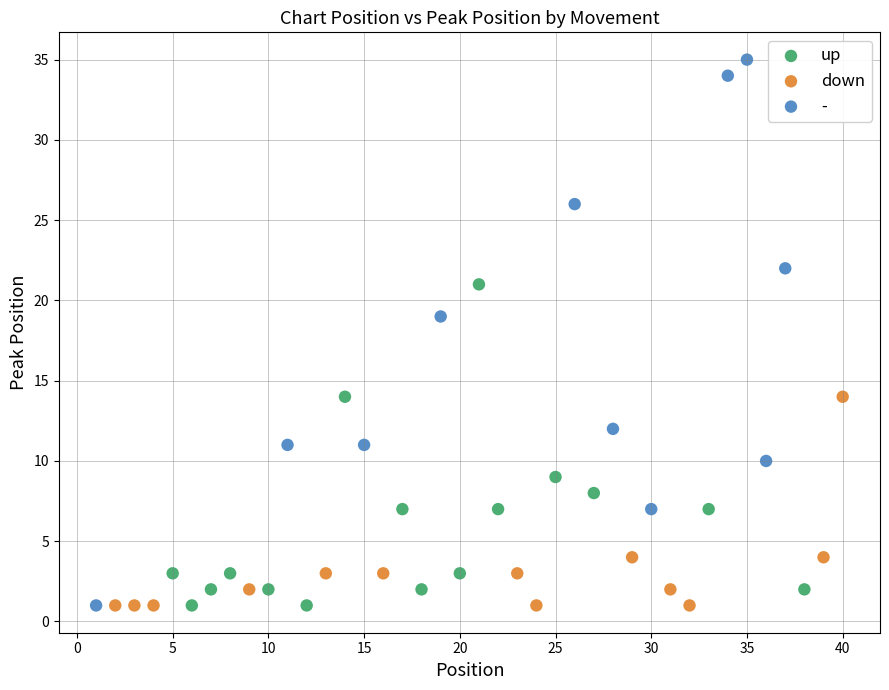

Which series has the widest spread of Y values?

-